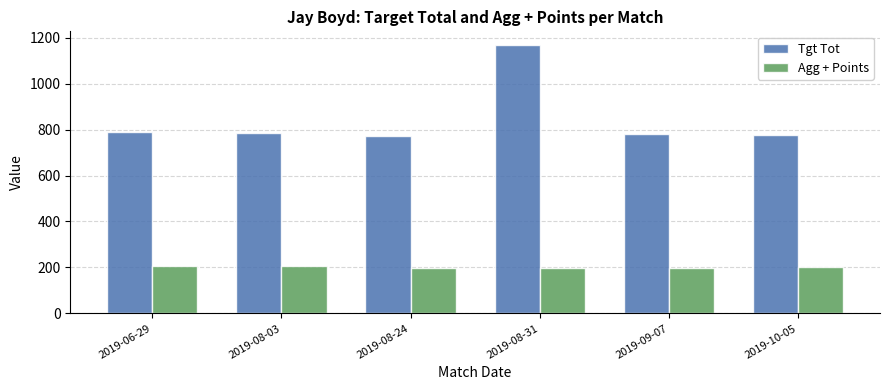

What is the sum of all Agg + Points values?

1207.8